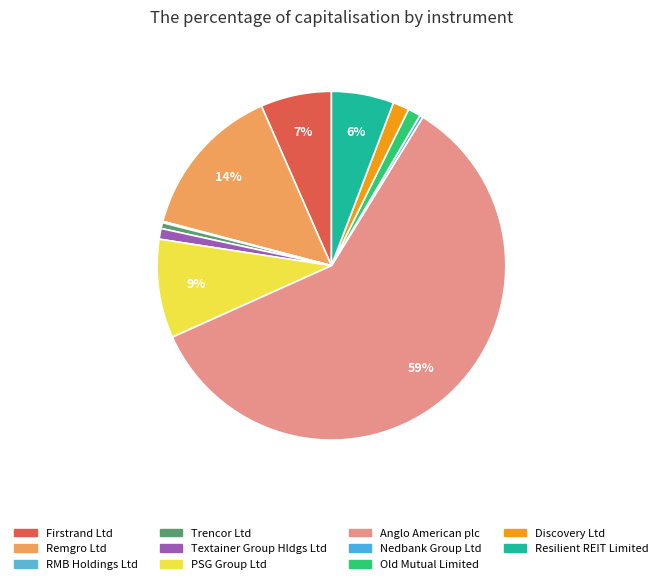

Does Trencor Ltd account for over 50% of the chart?

No